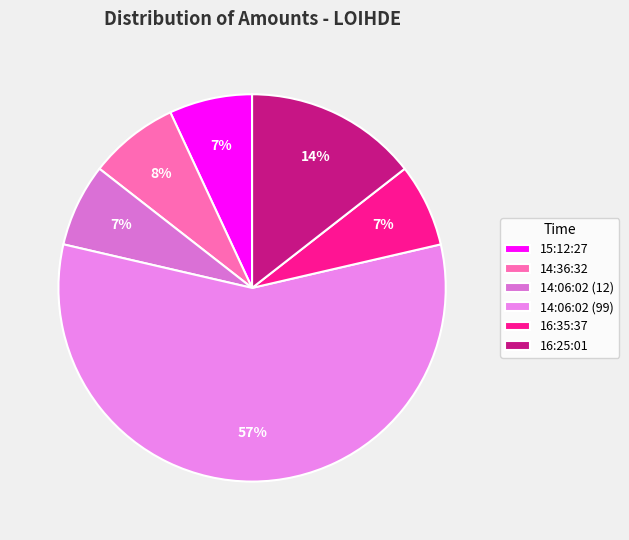

How many segments does this pie chart have?

6